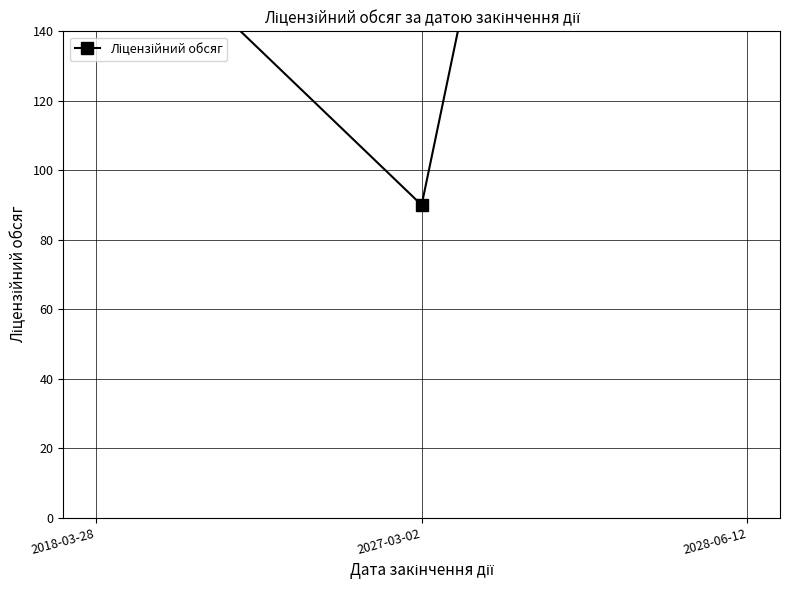

How many values are below 180?

1